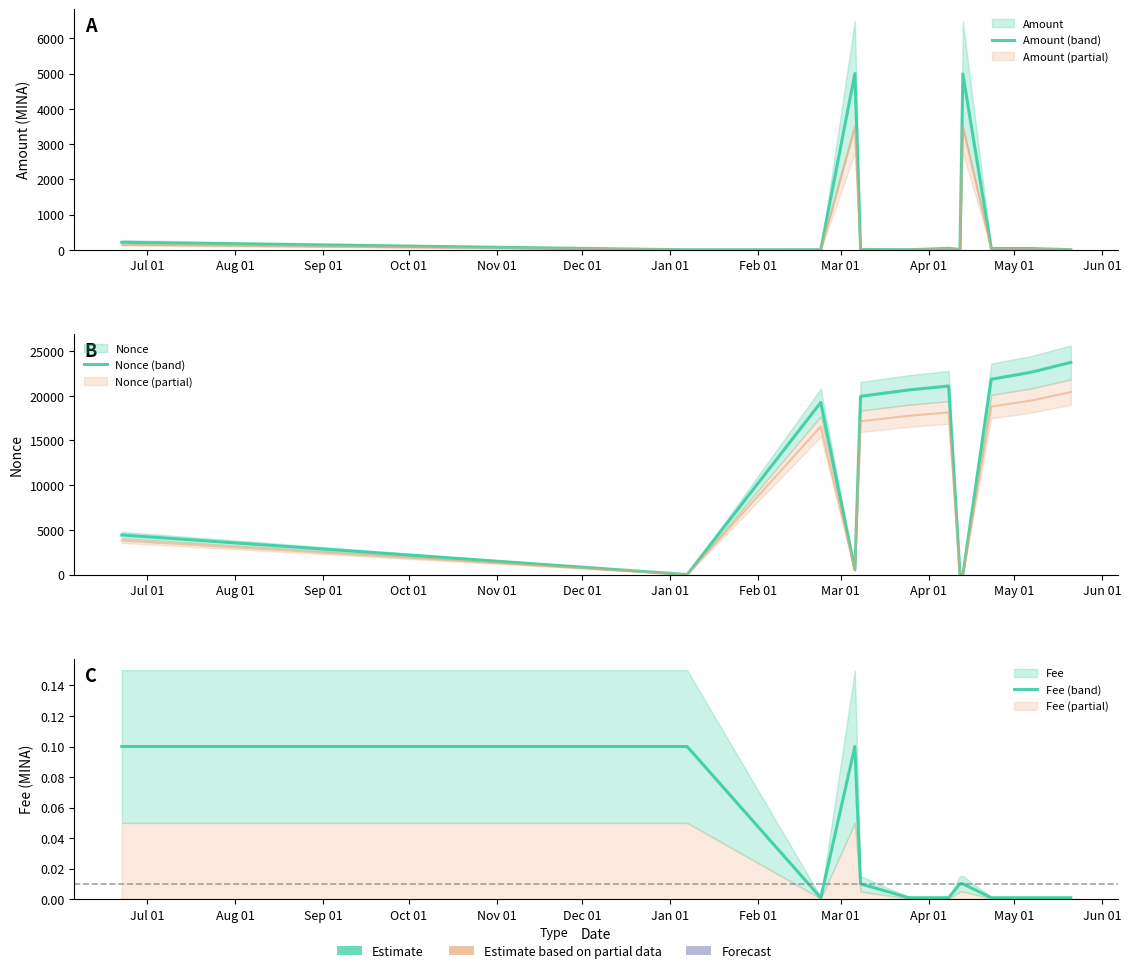

Does the chart have visible grid lines?

No